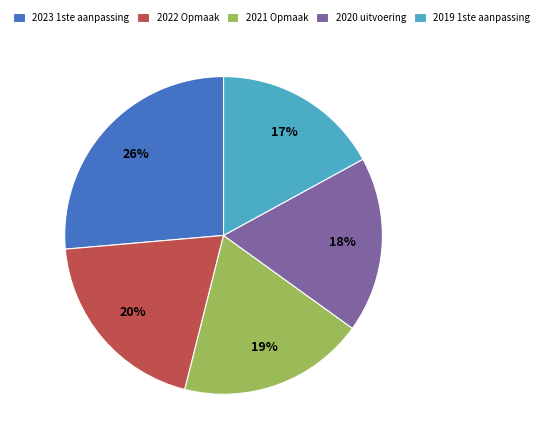

Does 2022 Opmaak represent more than half of the total?

No